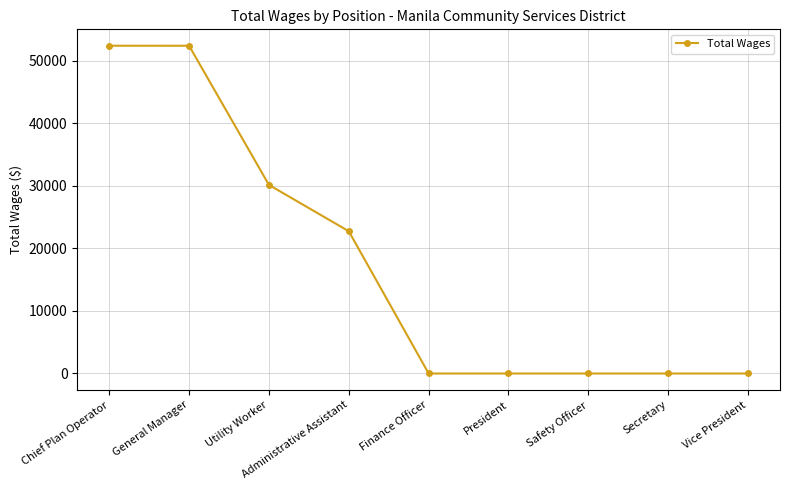

How many data points does each series have?

9